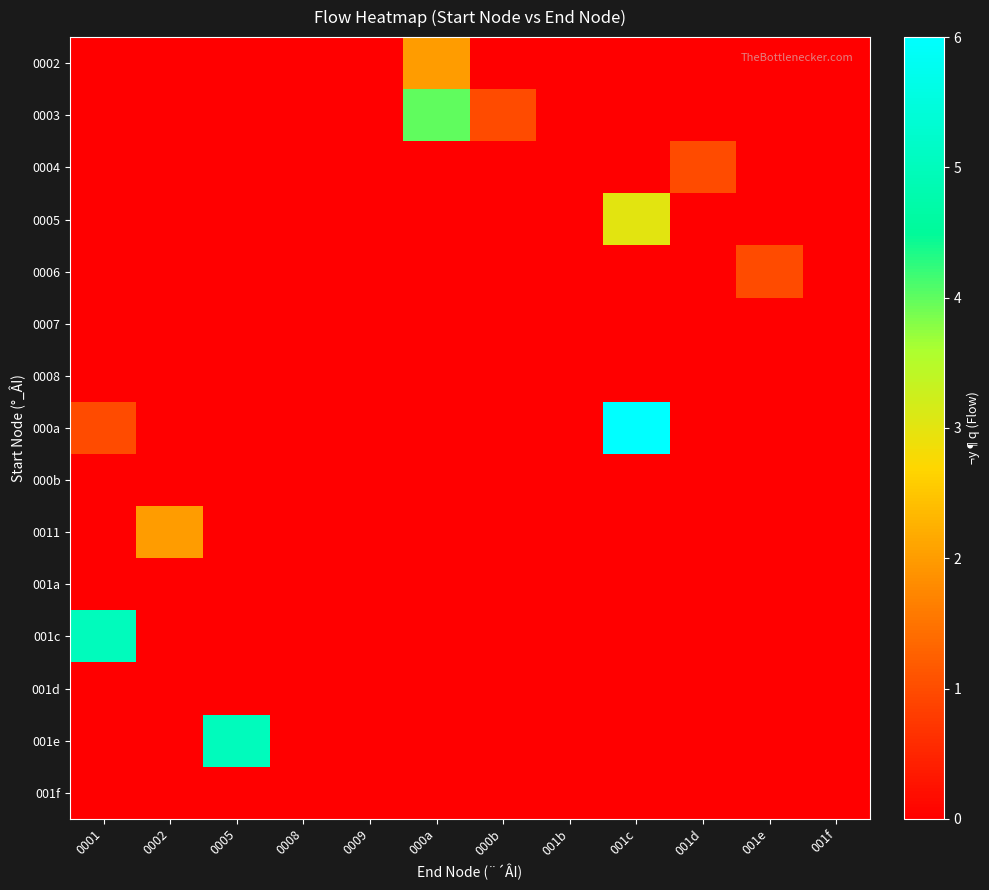

What is the spread (max minus min) of values at 001d?

1